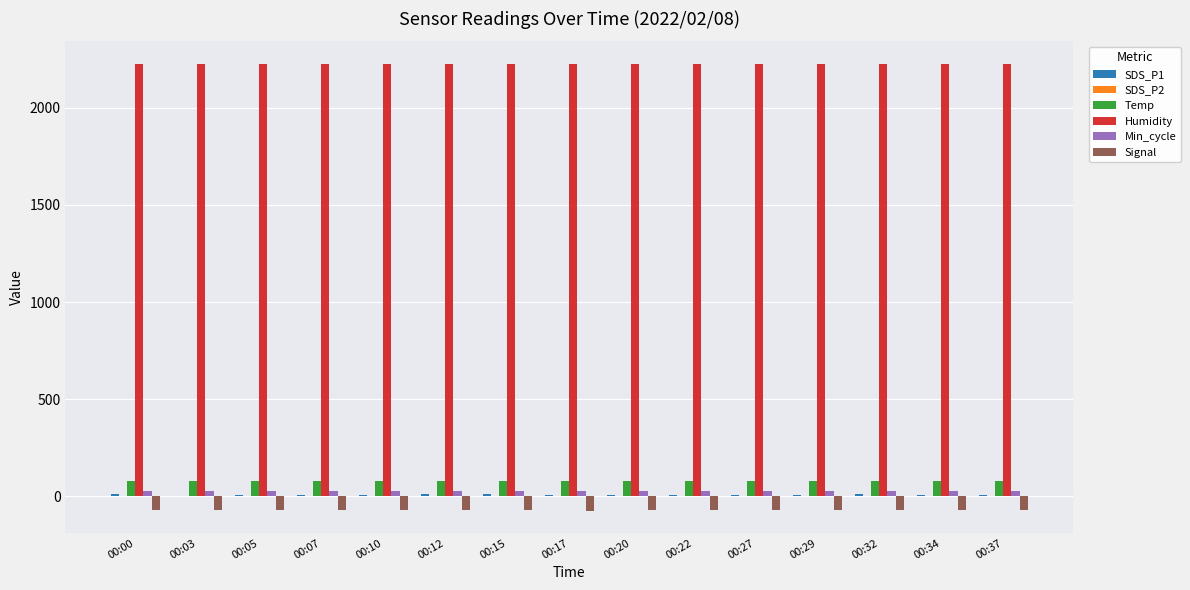

What is the sum of all Min_cycle values?

420.0